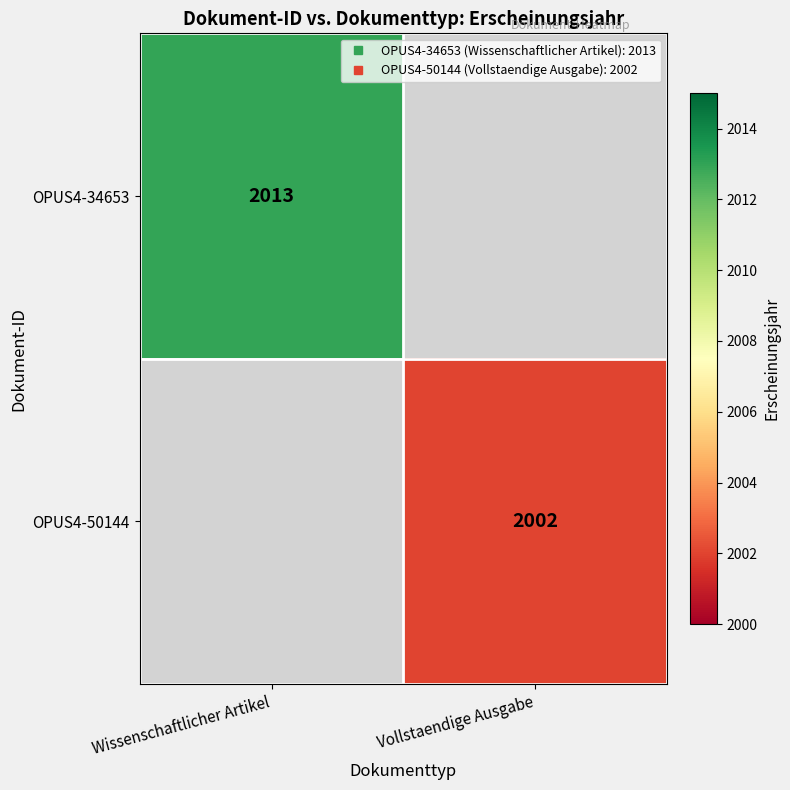

What is the lowest value of the OPUS4-34653 series?

2013.0